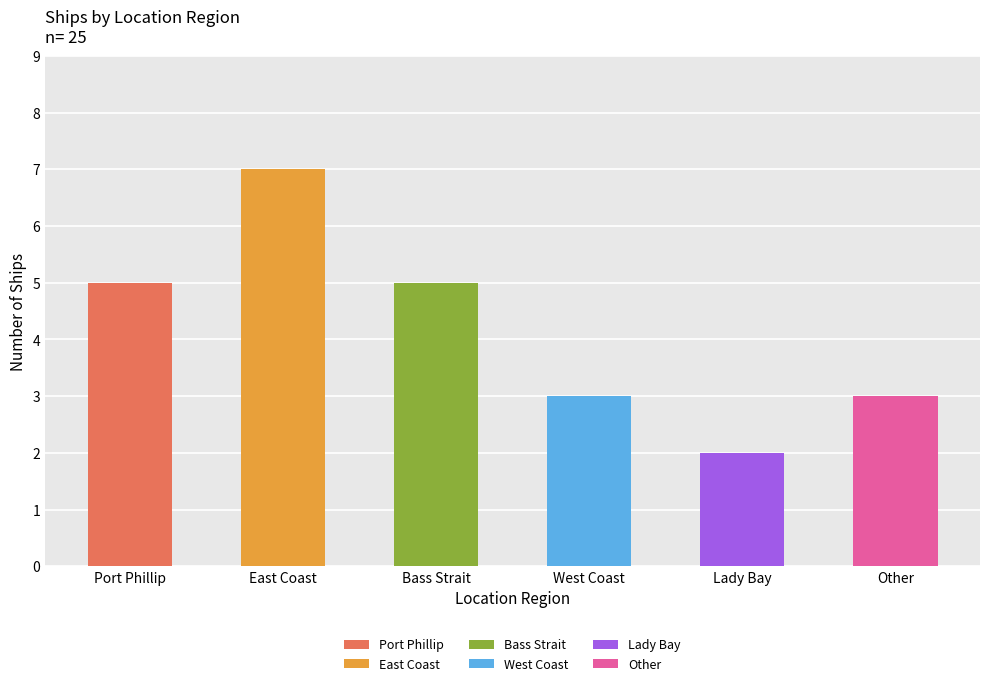

Reading left to right, list all the values displayed in this chart.

Port Phillip=5	East Coast=7	Bass Strait=5	West Coast=3	Lady Bay=2	Other=3